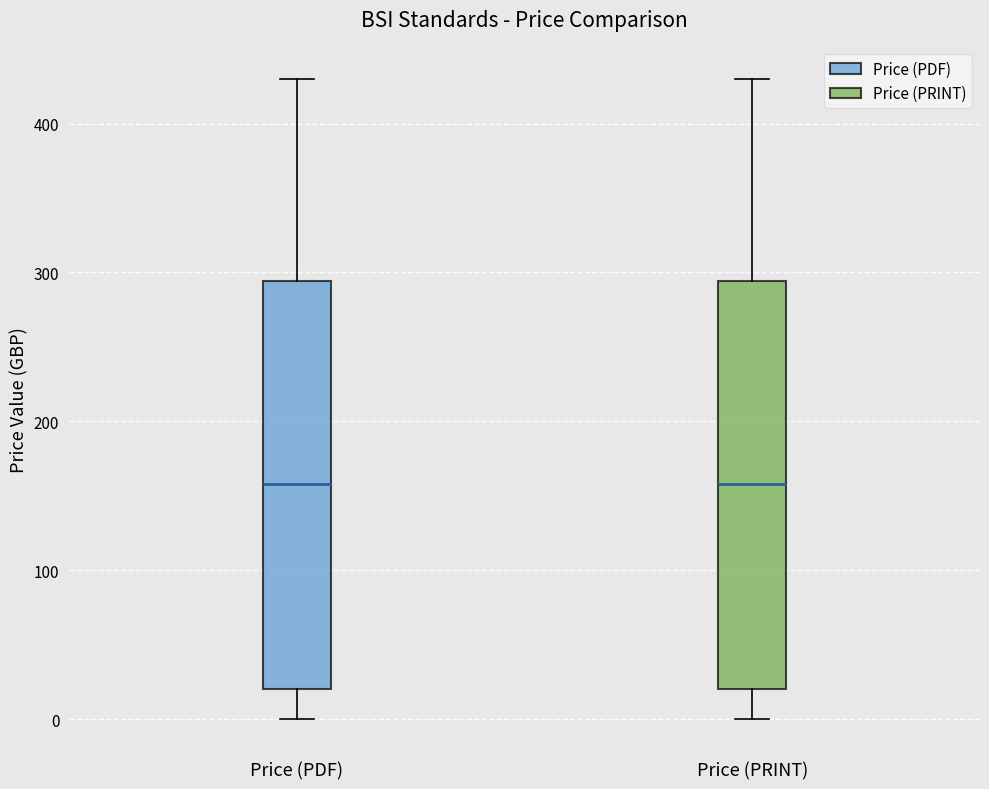

Where is the upper edge of the box for Price (PDF) on the y-axis? The values are not printed on the chart, so give them approximately, as read against the axis.

290